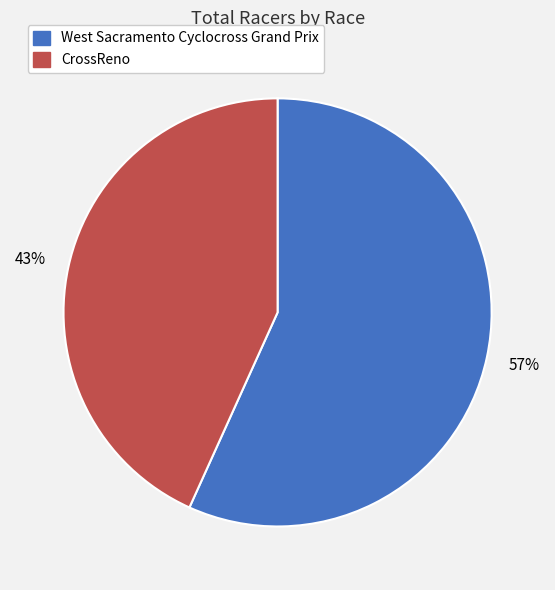

The CrossReno slice represents 56% of the pie. True or false?

False